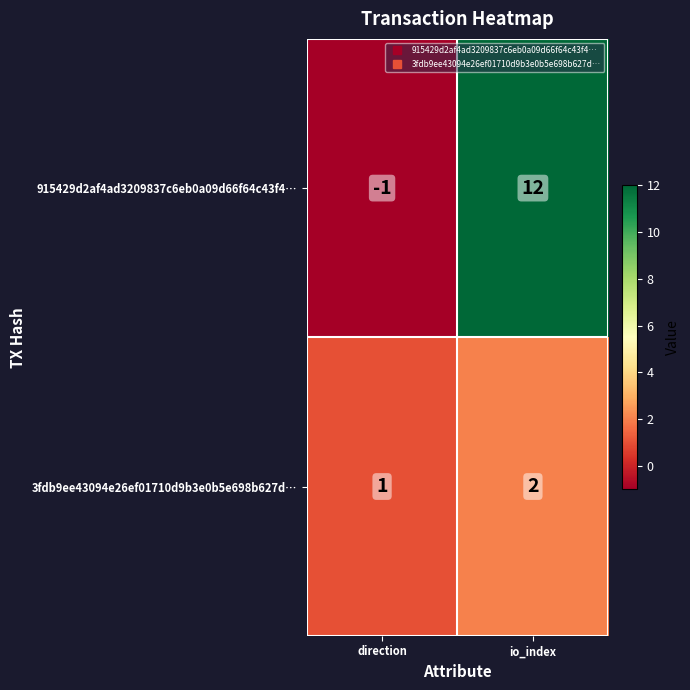

The 3fdb9ee43094e26ef01710d9b3e0b5e698b627d… series shows 3 at io_index. True or false?

False